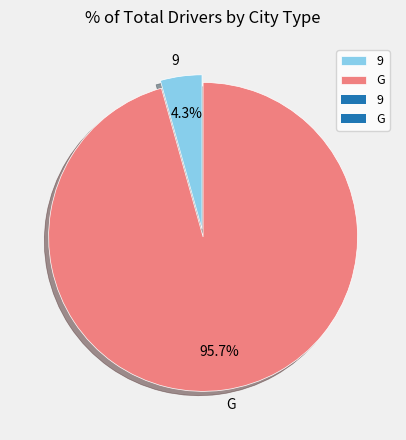

Does G account for over 50% of the chart?

Yes